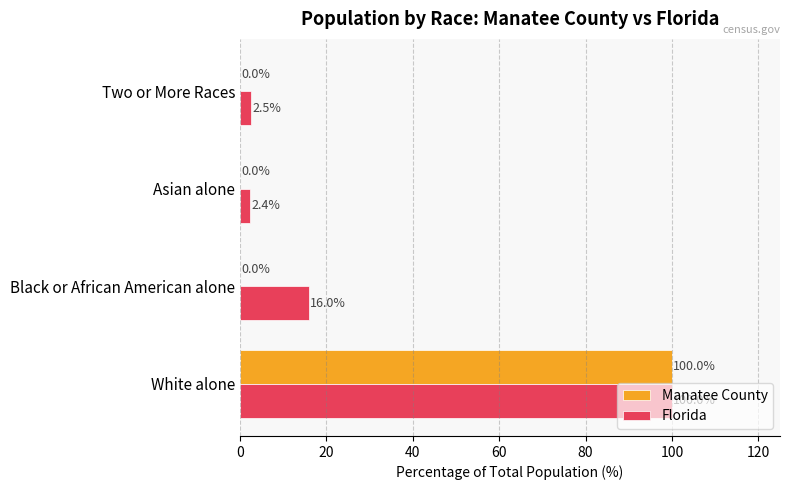

What are all the series names shown in the legend?

Manatee County, Florida